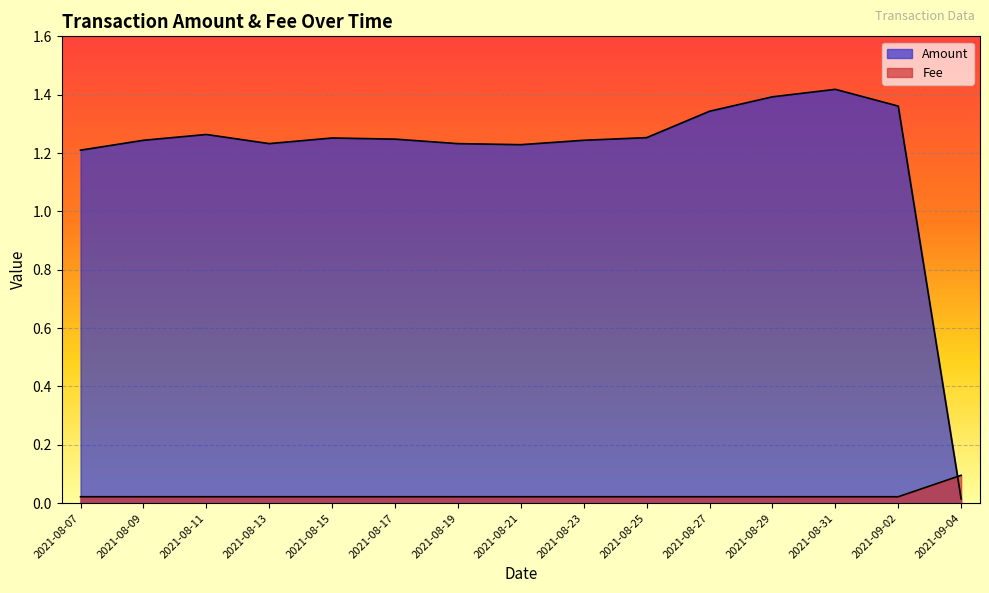

What is the maximum value for Amount?

1.4